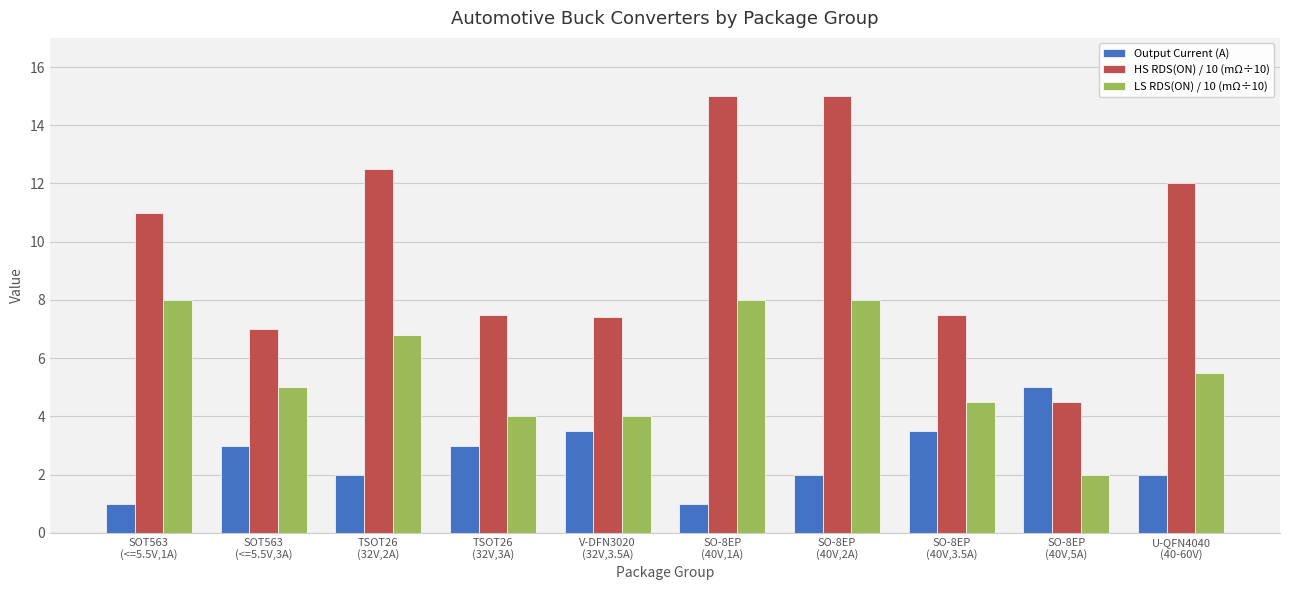

Reading left to right, list all the values displayed in this chart.

Output Current (A): 1.0	3.0	2.0	3.0	3.5	1.0	2.0	3.5	5.0	2.0
HS RDS(ON) / 10 (mΩ÷10): 11.0	7.0	12.5	7.5	7.4	15.0	15.0	7.5	4.5	12.0
LS RDS(ON) / 10 (mΩ÷10): 8.0	5.0	6.8	4.0	4.0	8.0	8.0	4.5	2.0	5.5